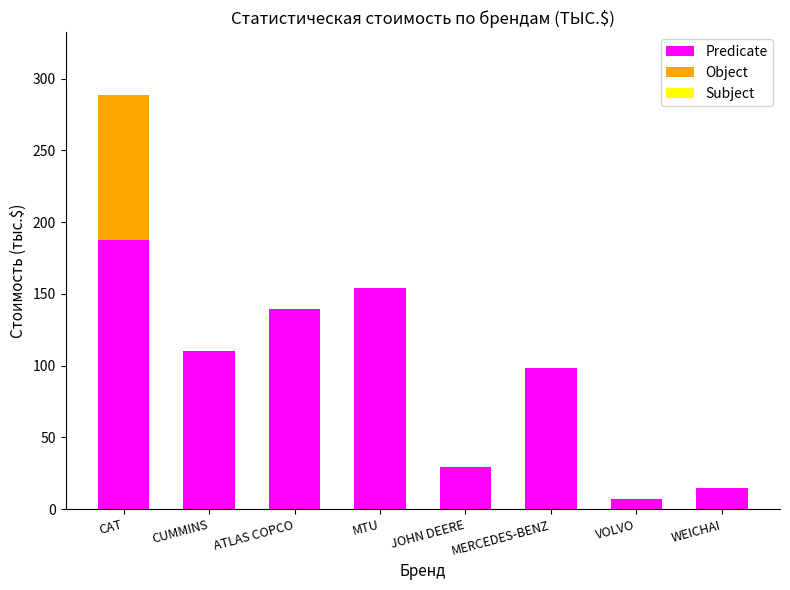

Is it true that Predicate equals 16.3 at JOHN DEERE?

False